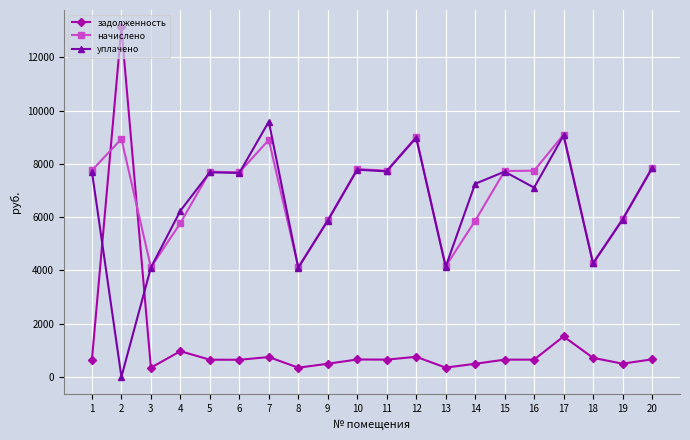

At which category does задолженность reach its first local peak?

2